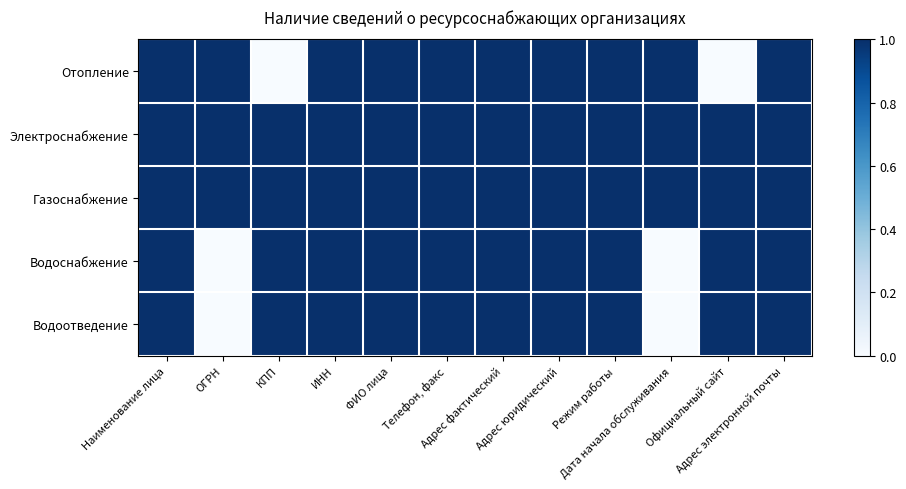

Which series has the largest range (max minus min)?

Отопление